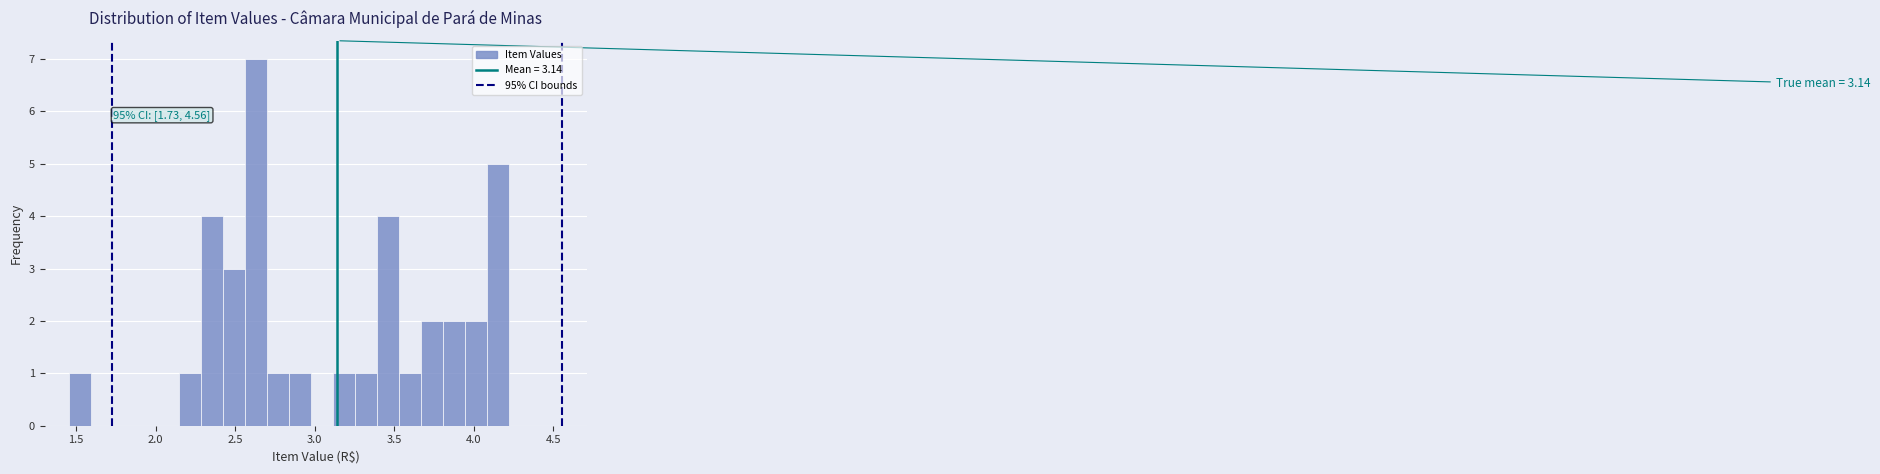

Read against the x-axis, roughly where is the centre of the tallest bar?

2.65